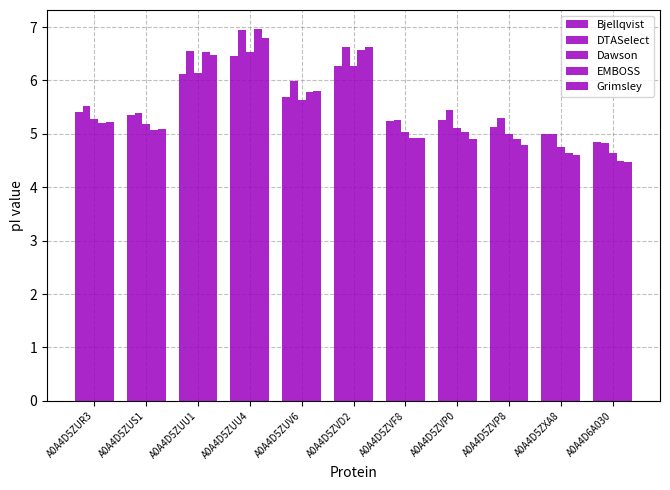

What is the value of the EMBOSS bar at the 8th from the left?

5.0